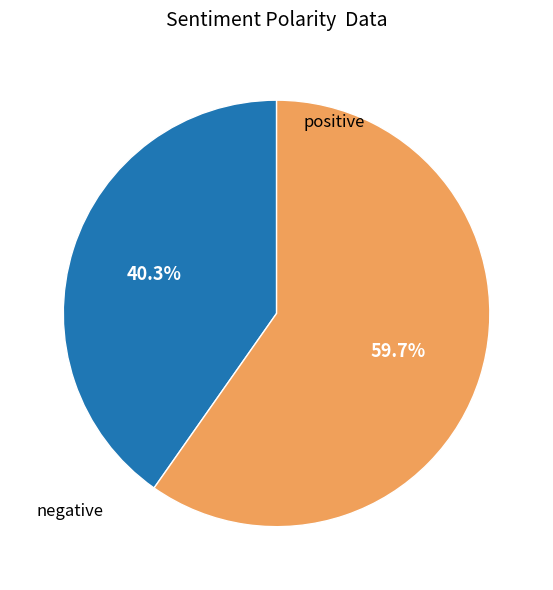

Does any single category account for the majority?

Yes